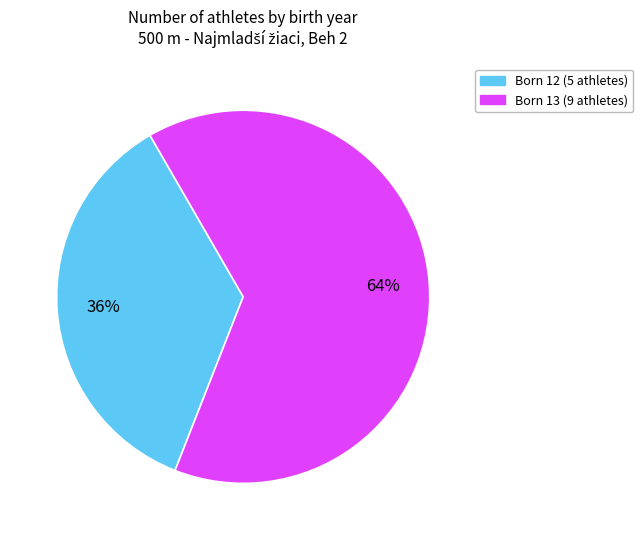

Does any single category account for the majority?

Yes